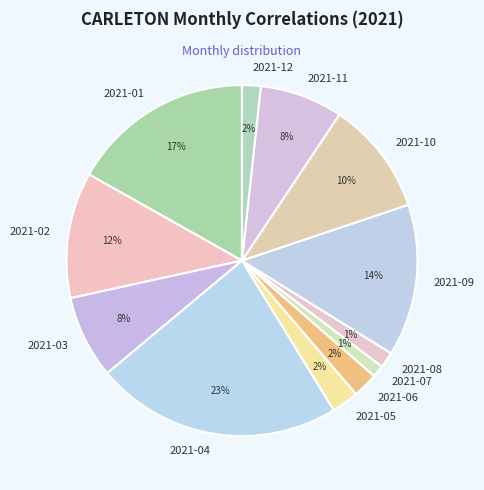

To the nearest percent, what is the difference between the 2021-08 and 2021-10 slice percentages?

9%